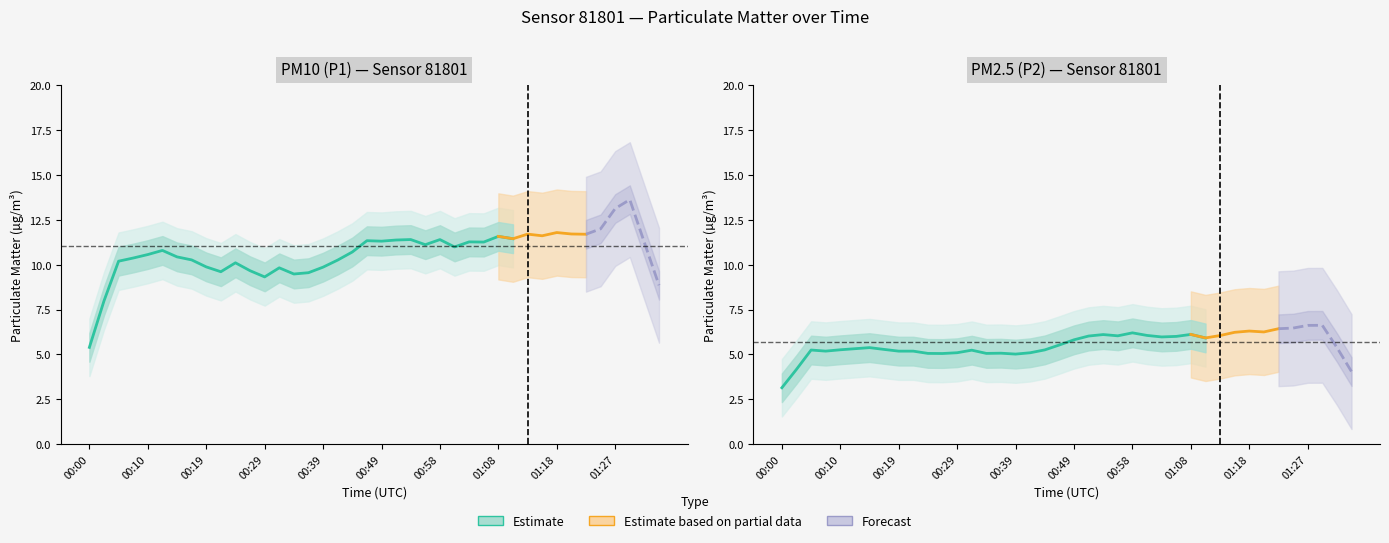

At which category is the sum across all series the highest?

01:35